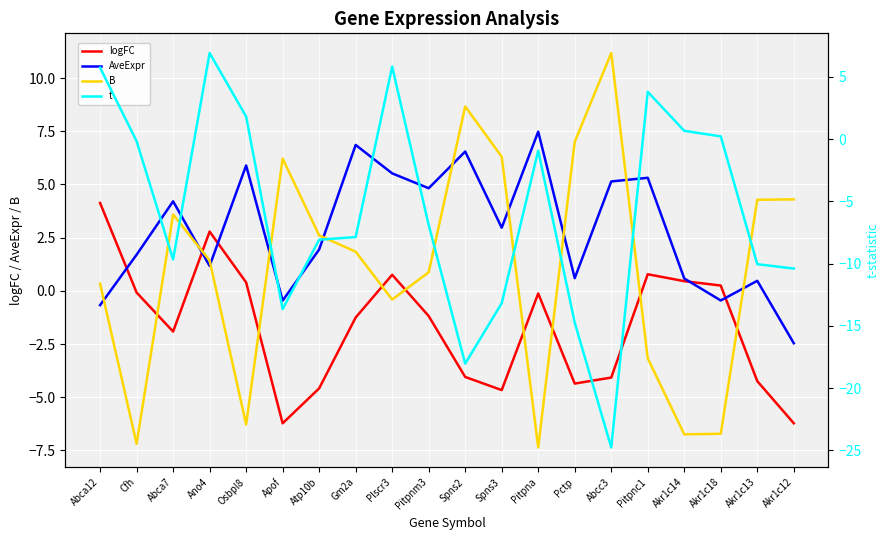

What is the sum of the AveExpr values at Atp10b and Abca12?

1.3